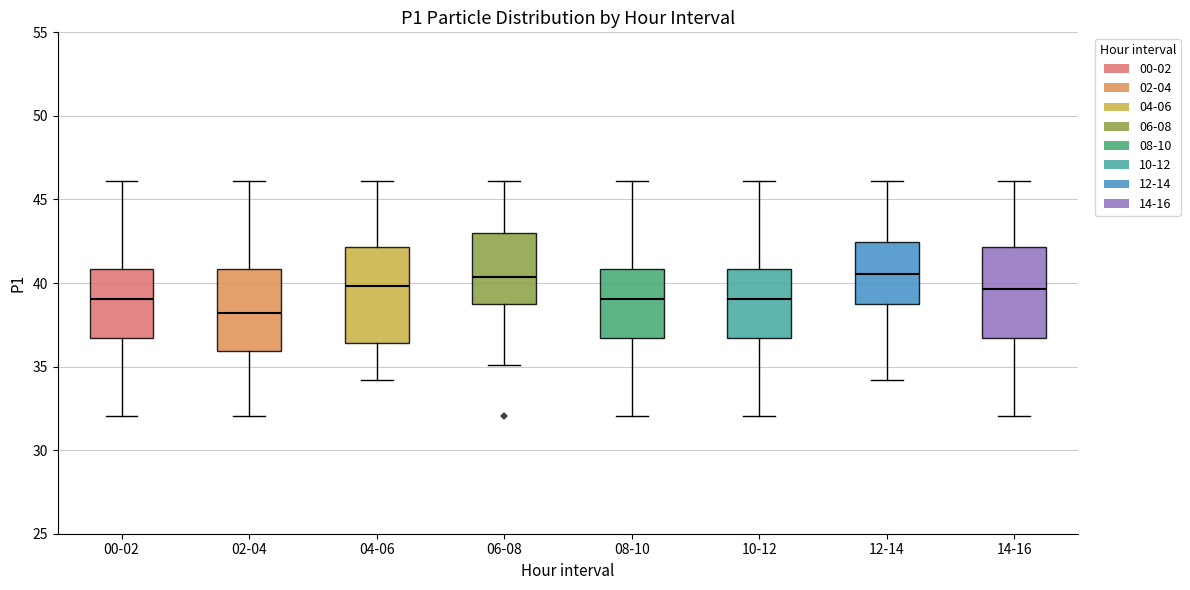

Where is the lower edge of the box for 14-16 on the y-axis? The values are not printed on the chart, so give them approximately, as read against the axis.

36.5